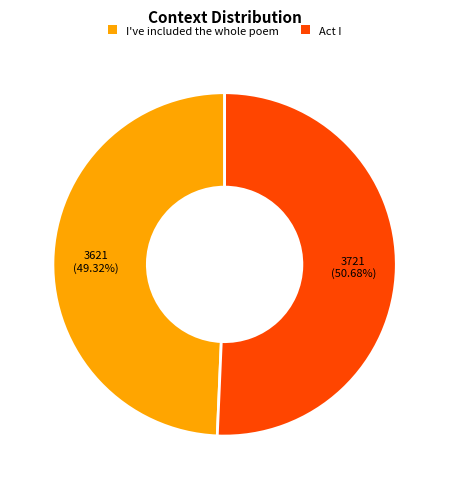

To the nearest percent, what is the difference between the I've included the whole poem and Act I slice percentages?

1%